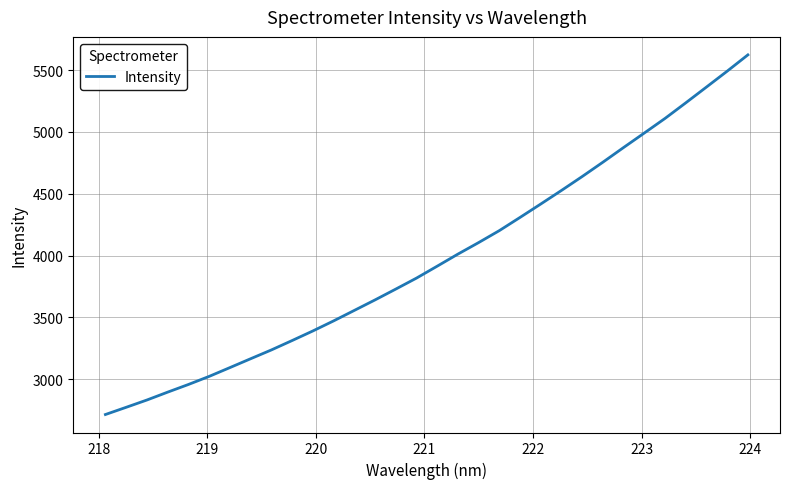

What is the difference between the maximum and minimum values?

2908.9